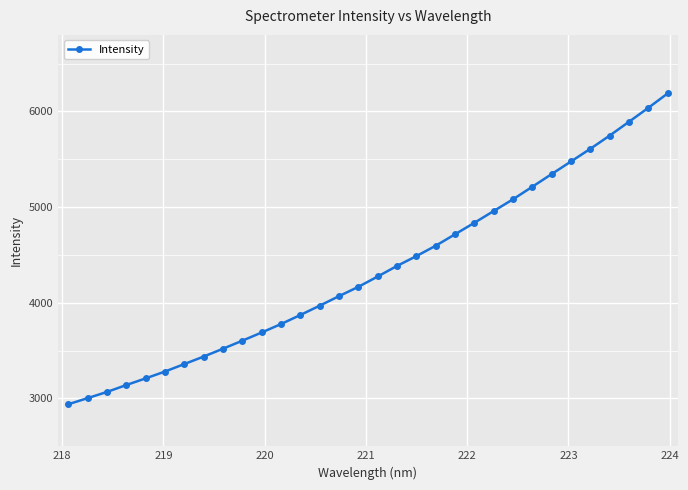

What is the value of the 9th point from the left?

3520.0